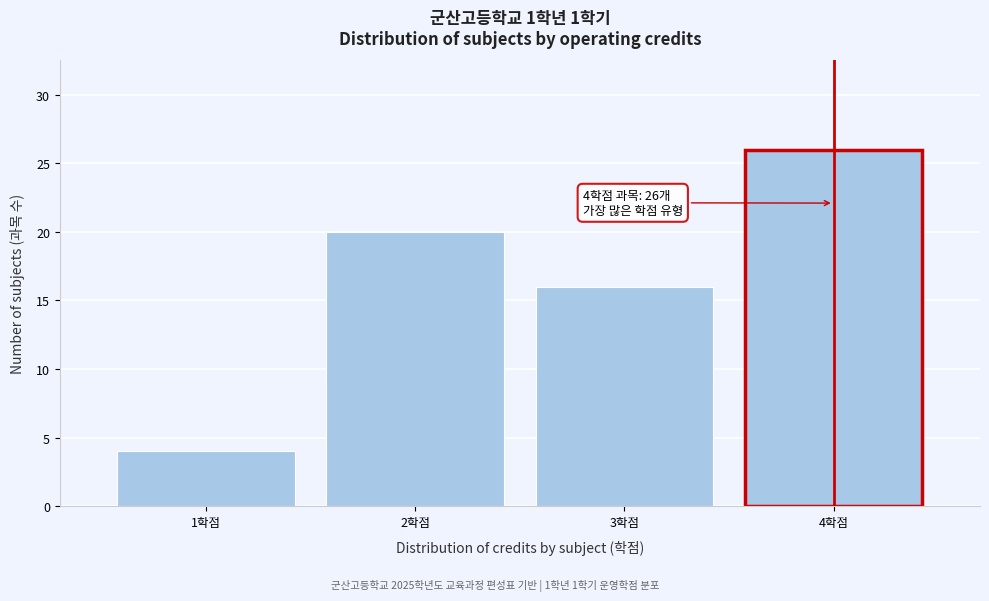

Reading right to left, extract all data points from this chart.

4학점=26	3학점=16	2학점=20	1학점=4